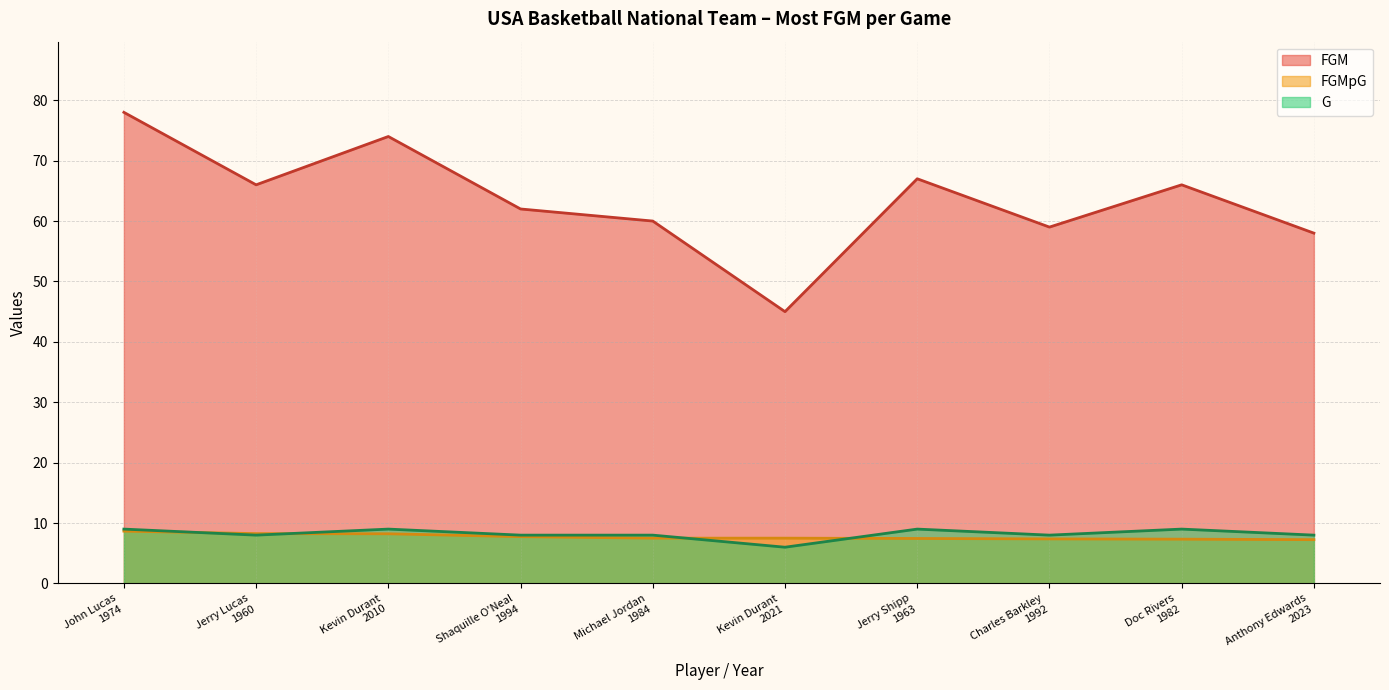

Does the chart display data point markers on the line(s)?

No